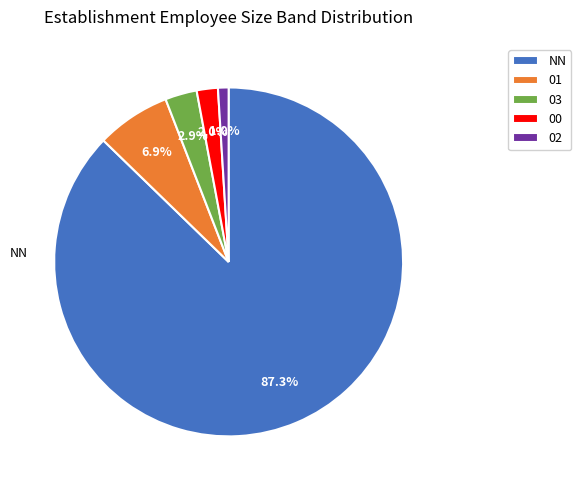

Does any single category account for the majority?

Yes